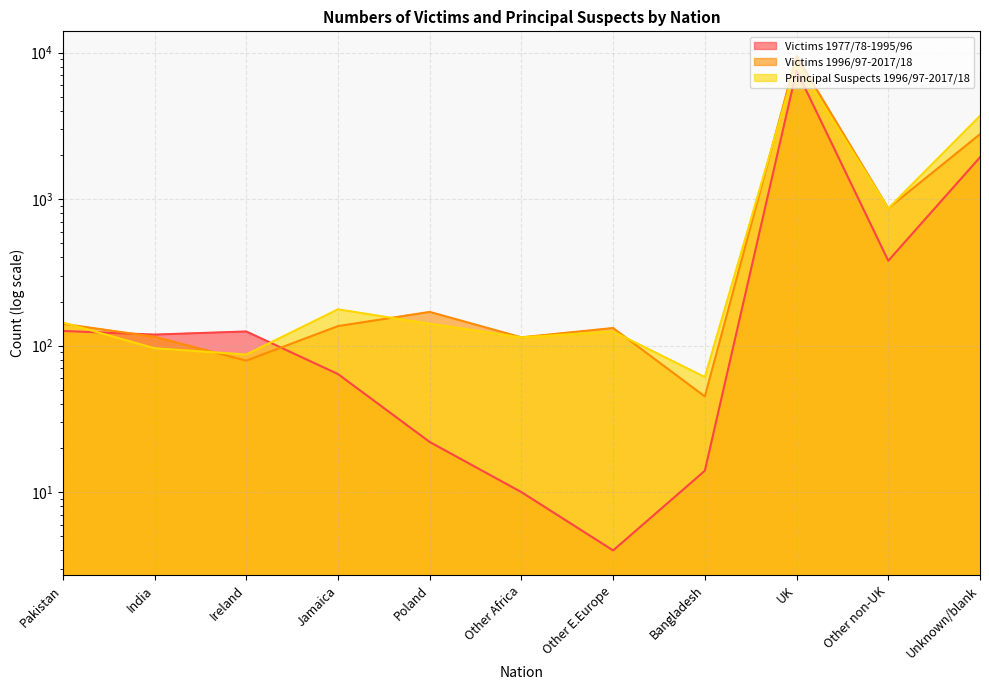

Count the number of categories in the chart.

11